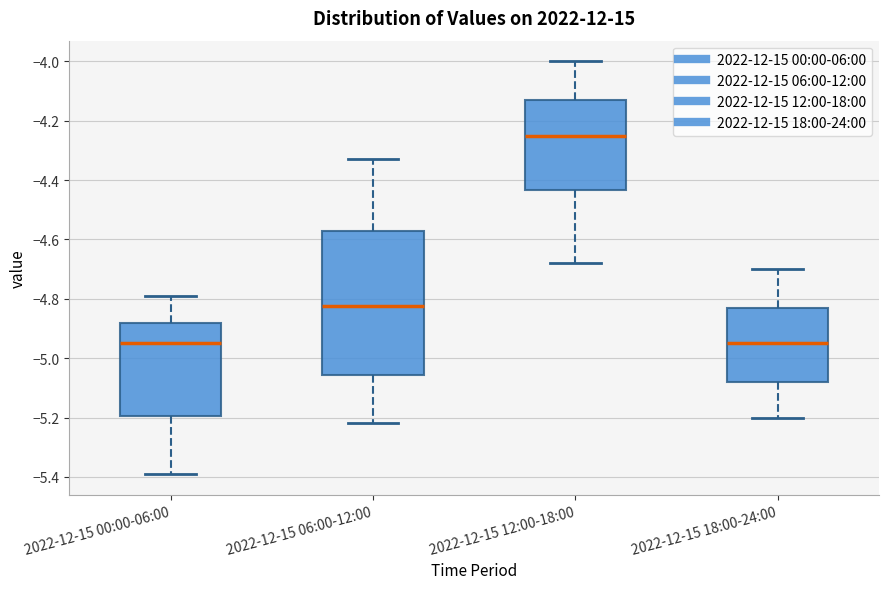

Reading left to right, read every box against the y-axis: the position of its median line, the range the box covers, and the ends of its whiskers. The values are not printed on the chart, so give them approximately, as read against the axis.

2022-12-15 00:00-06:00: median -4.94, box -5.20 to -4.88, whiskers -5.38 to -4.78
2022-12-15 06:00-12:00: median -4.82, box -5.06 to -4.58, whiskers -5.22 to -4.32
2022-12-15 12:00-18:00: median -4.24, box -4.44 to -4.12, whiskers -4.68 to -4.00
2022-12-15 18:00-24:00: median -4.94, box -5.08 to -4.82, whiskers -5.20 to -4.70